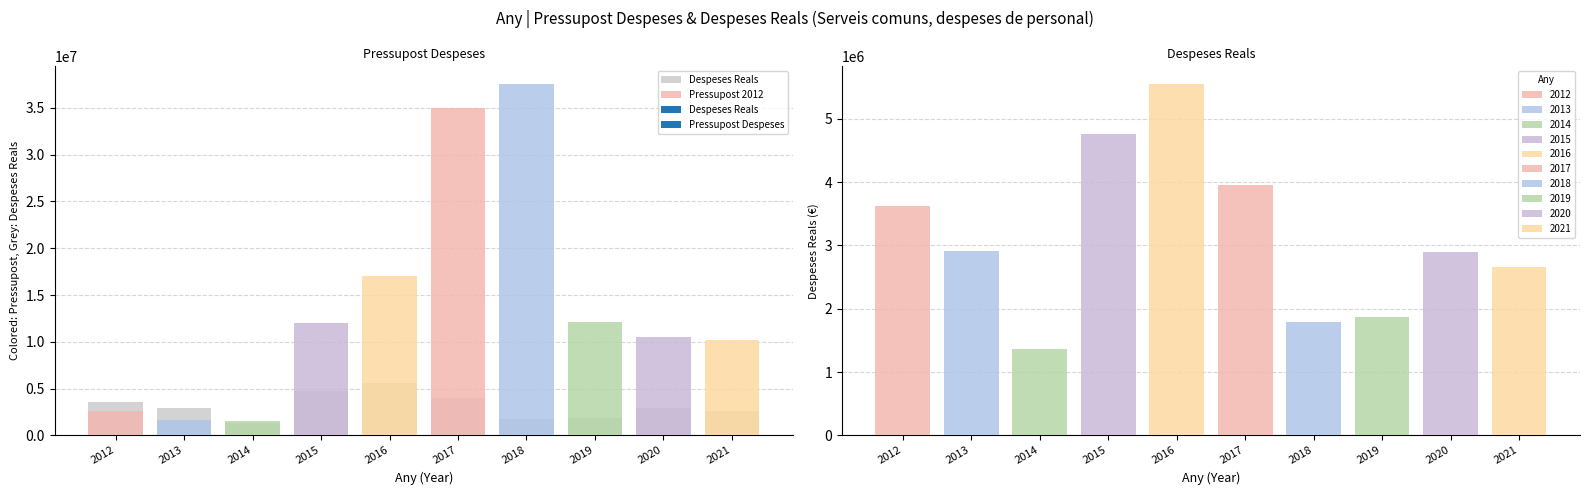

How many groups of bars are there?

10